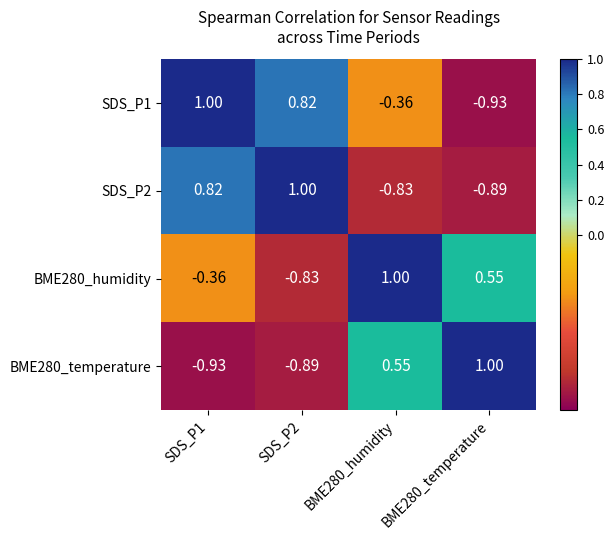

Is the value of SDS_P2 at BME280_temperature greater than the value of BME280_humidity at BME280_humidity?

No